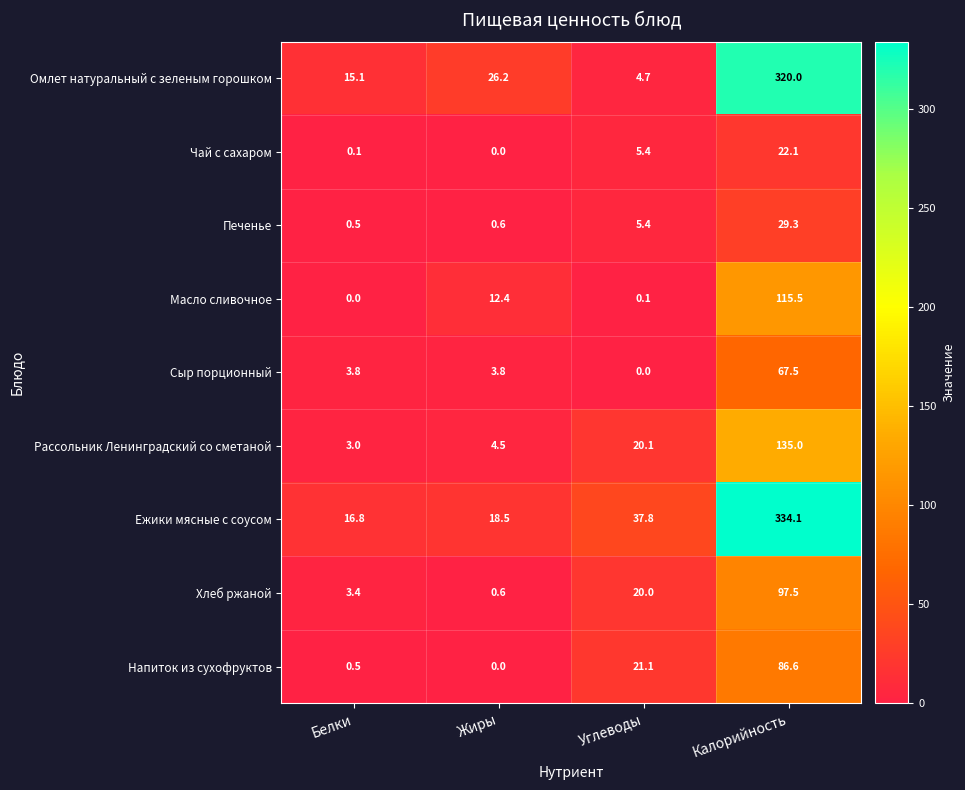

At which label does Печенье first exceed 5?

Углеводы